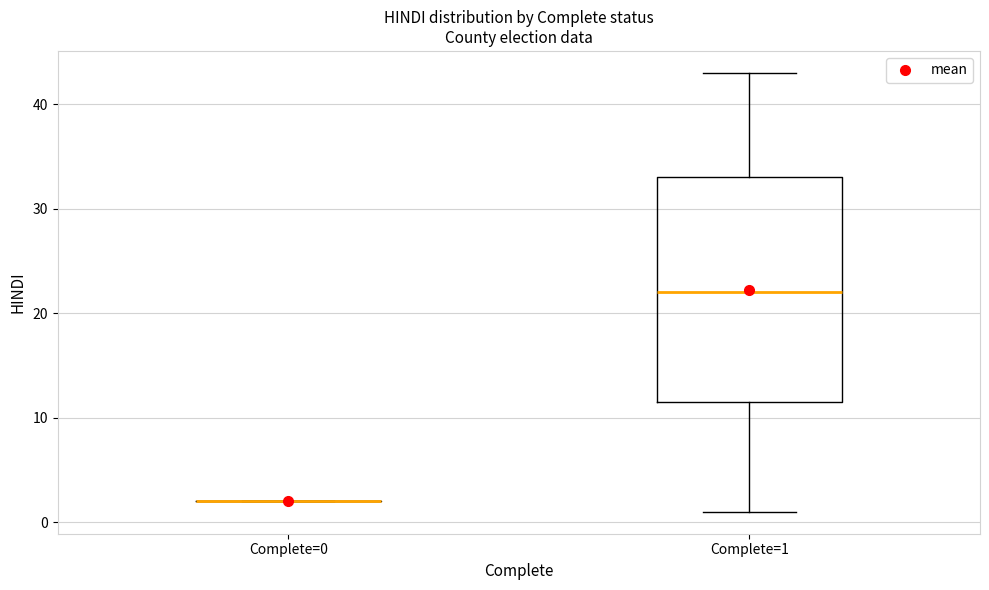

Reading left to right, transcribe this box plot: for each box, give where its median line is, the range the box spans, and where its two whiskers end, as read against the y-axis. The values are not printed on the chart, so give them approximately, as read against the axis.

Complete=0: box collapsed to a line at 2, whiskers 2 to 2
Complete=1: median 22, box 12 to 33, whiskers 1 to 43